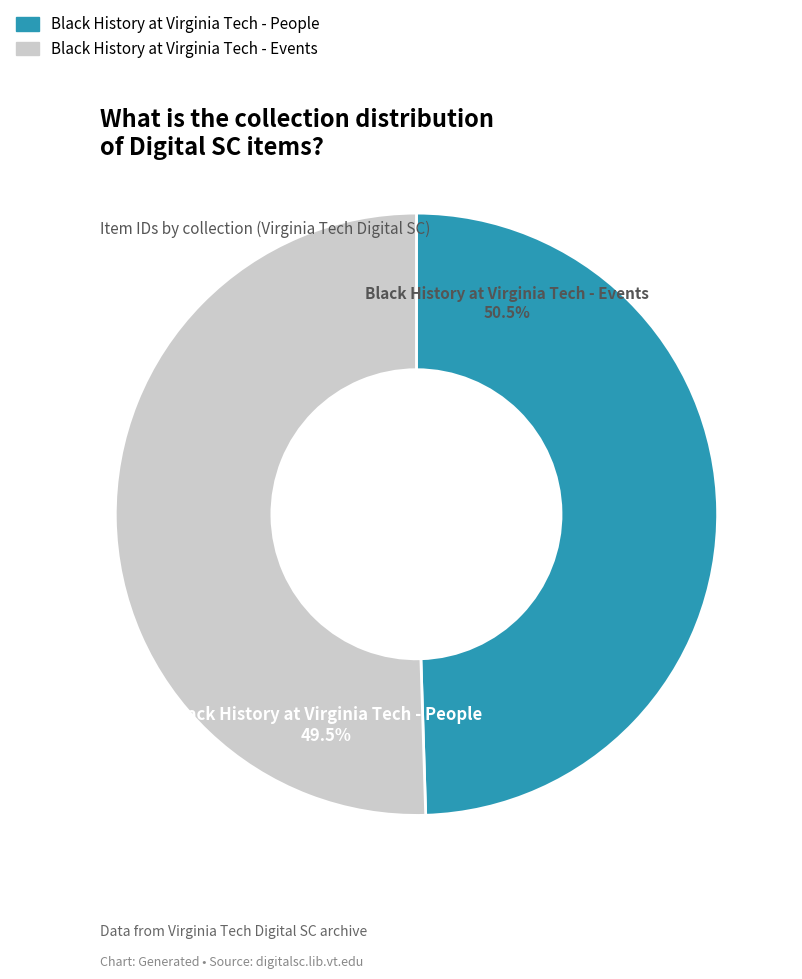

Approximately how many times larger is the value at Black History at Virginia Tech - People compared to Black History at Virginia Tech - Events?

1.0